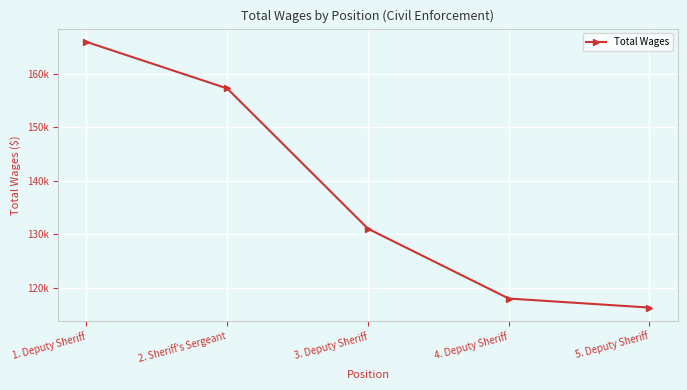

Reading left to right, what are all the values shown in this chart?

165916	157216	131007	117958	116267